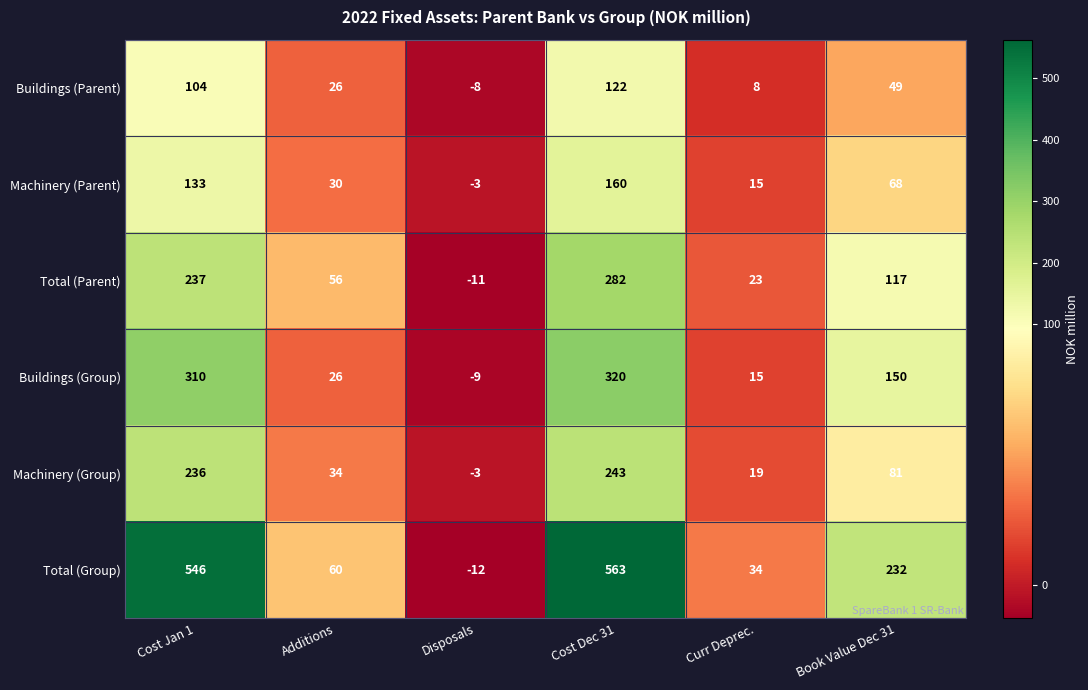

What is the minimum value for Total (Group)?

-12